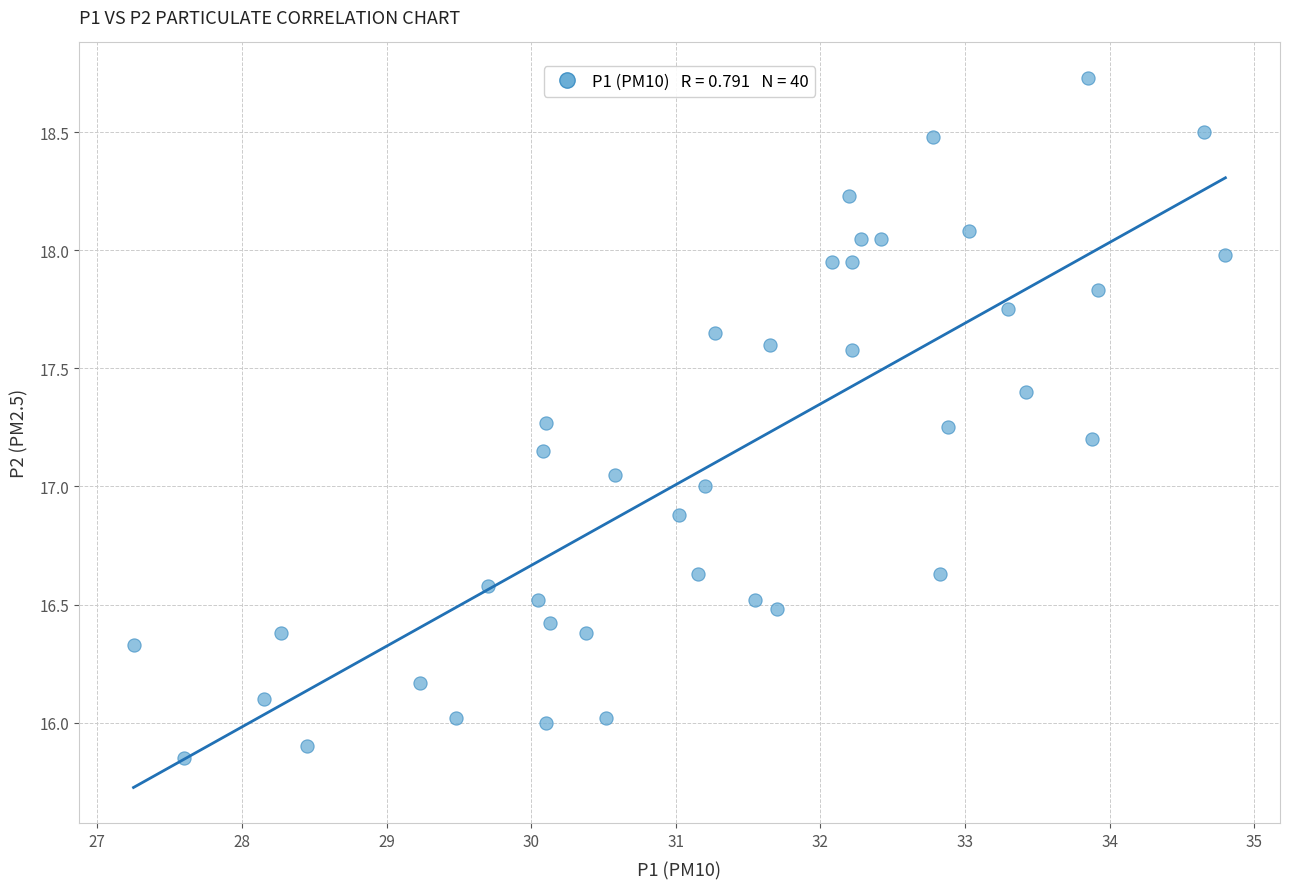

What is the range of Y values (max minus min)?

2.9